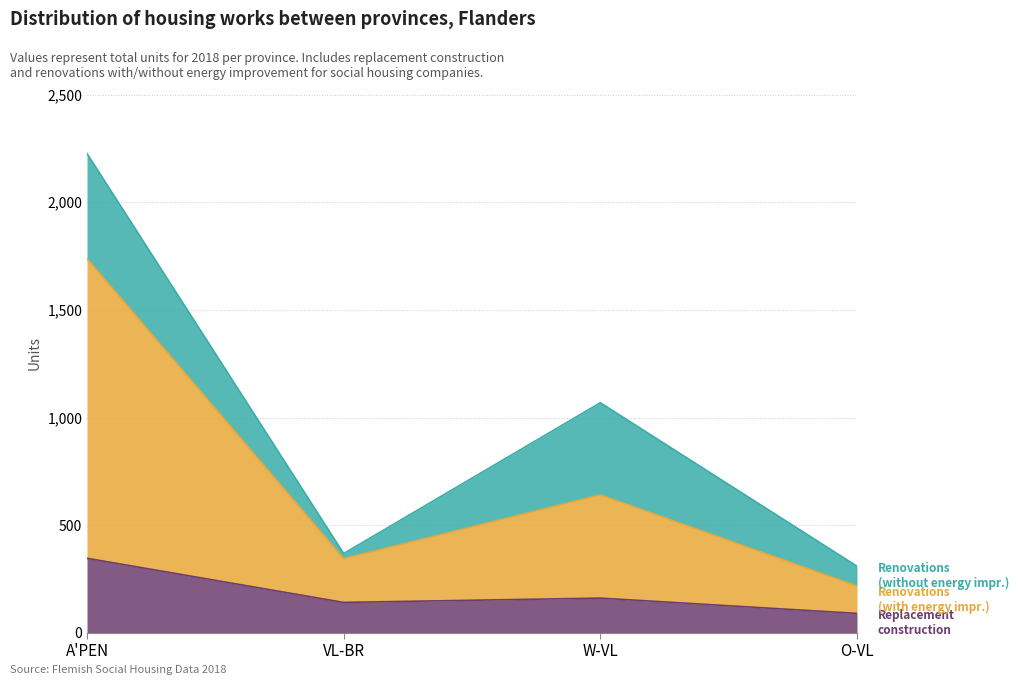

What position from the left is W-VL?

3